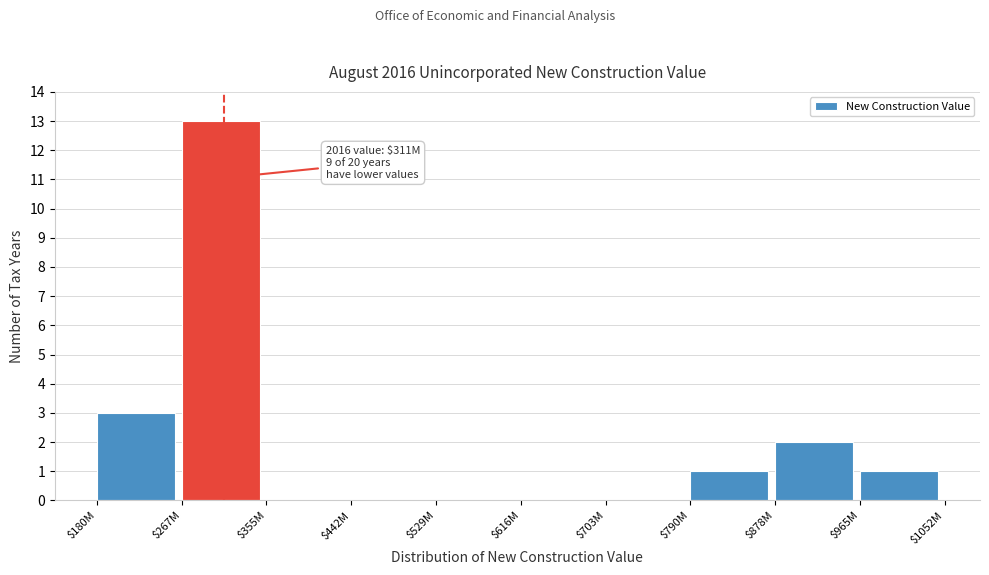

At which label is the value closest to 6?

$180M